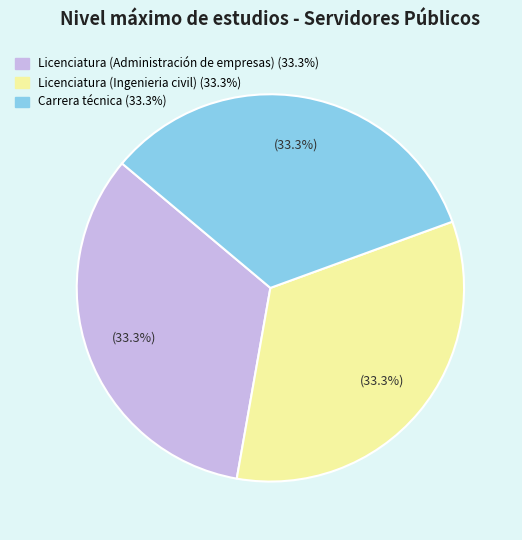

Is there a majority slice in this chart?

No